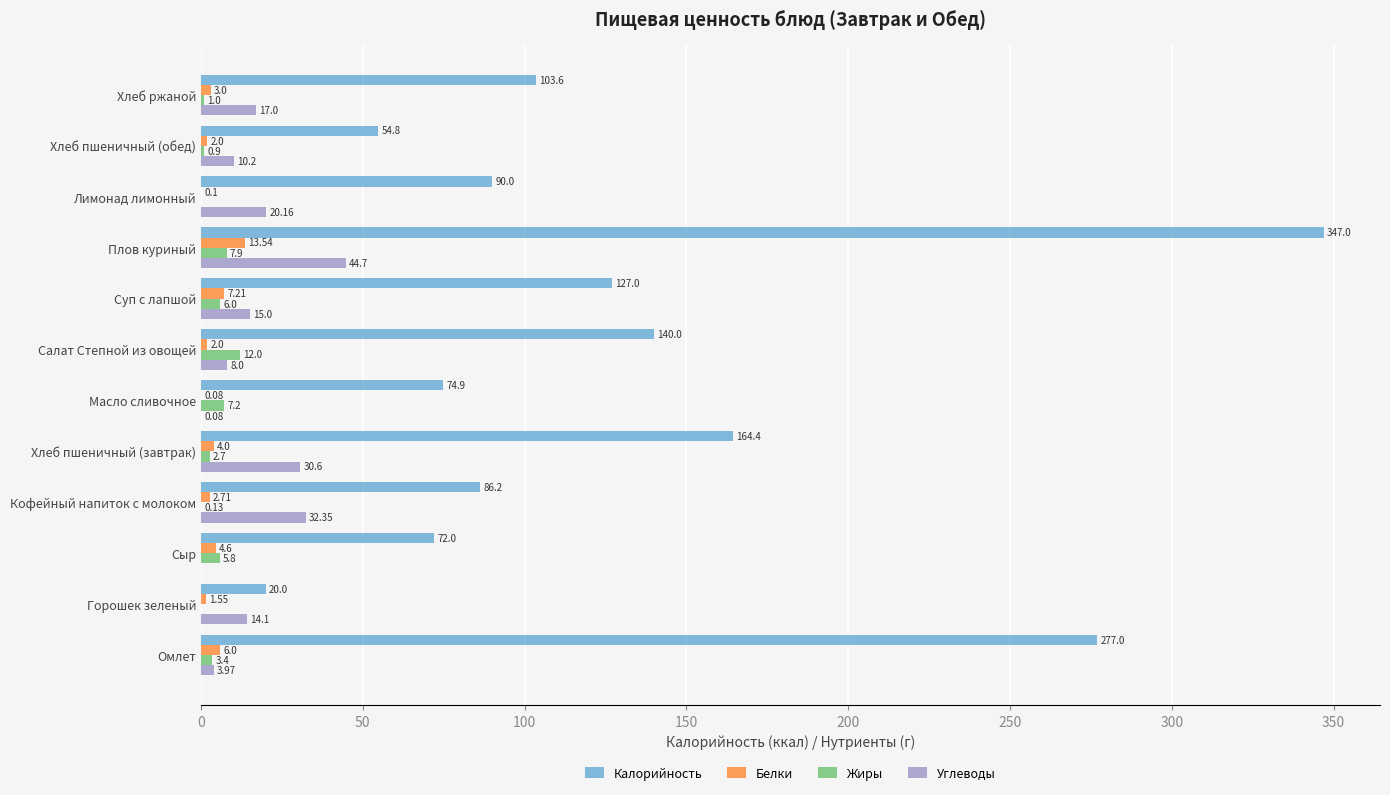

At which category does the chart reach its peak across all series?

Плов куриный